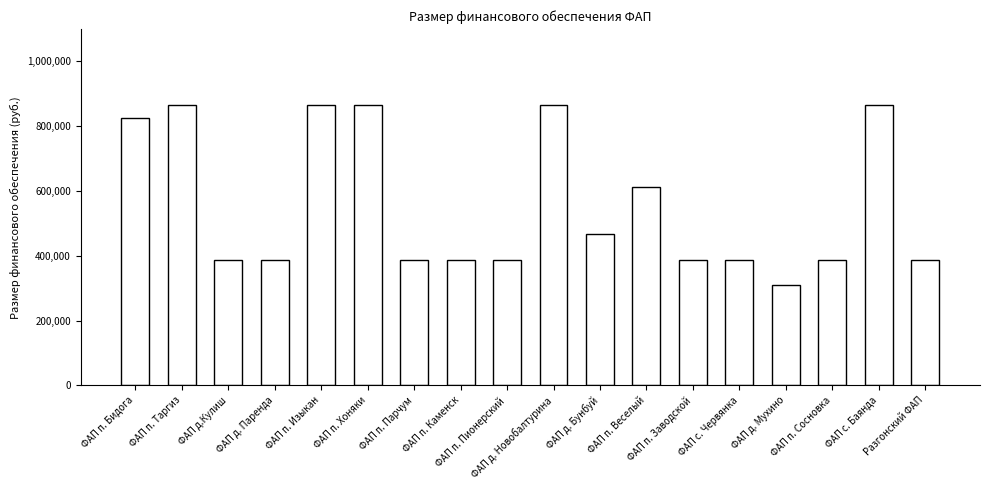

What is the approximate value at ФАП с. Червянка, to the nearest 100?

386900